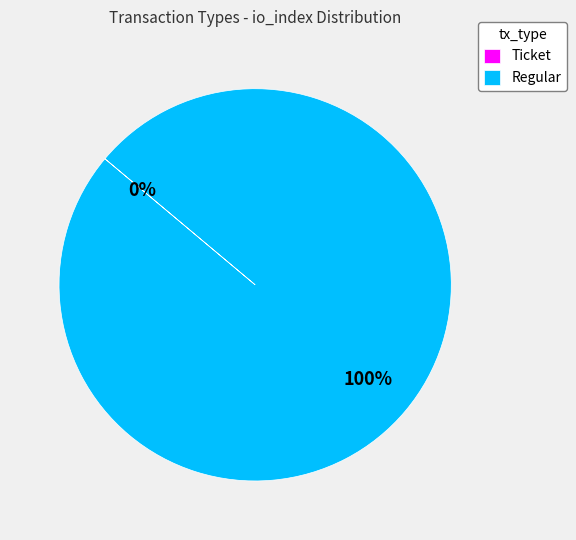

To the nearest percent, what portion does Regular represent?

100%